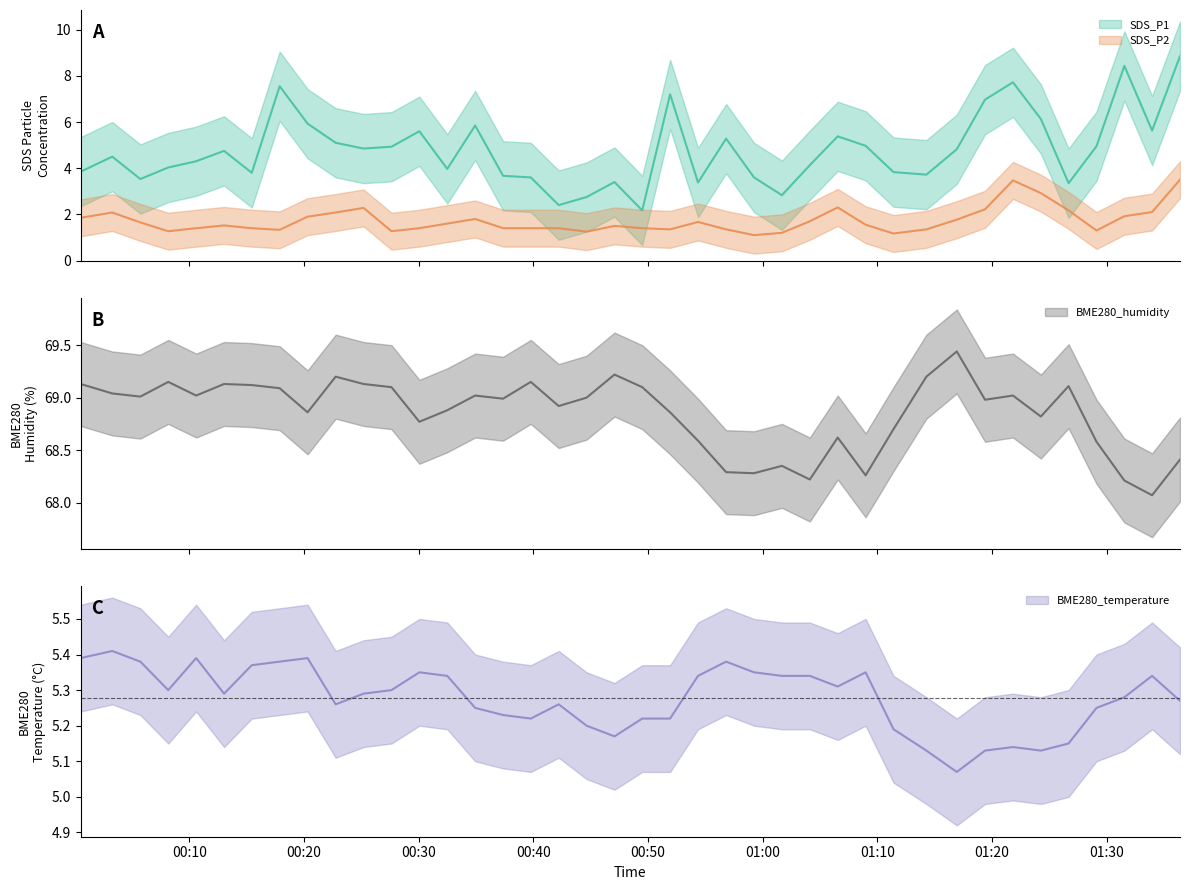

Reading right to left, list all the values displayed in this chart.

SDS_P1: 2021/03/14 01:36:23=8.8	2021/03/14 01:33:57=5.6	2021/03/14 01:31:32=8.4	2021/03/14 01:29:06=5.0	2021/03/14 01:26:40=3.4	2021/03/14 01:24:15=6.1	2021/03/14 01:21:49=7.7	2021/03/14 01:19:23=7.0	2021/03/14 01:16:55=4.8	2021/03/14 01:14:16=3.7	2021/03/14 01:11:24=3.8	2021/03/14 01:08:58=5.0	2021/03/14 01:06:32=5.4	2021/03/14 01:04:06=4.1	2021/03/14 01:01:40=2.8	2021/03/14 00:59:14=3.6	2021/03/14 00:56:48=5.3	2021/03/14 00:54:21=3.4	2021/03/14 00:51:55=7.2	2021/03/14 00:49:29=2.2	2021/03/14 00:47:04=3.4	2021/03/14 00:44:38=2.8	2021/03/14 00:42:12=2.4	2021/03/14 00:39:46=3.6	2021/03/14 00:37:21=3.7	2021/03/14 00:34:55=5.8	2021/03/14 00:32:29=4.0	2021/03/14 00:30:03=5.6	2021/03/14 00:27:37=4.9	2021/03/14 00:25:11=4.8	2021/03/14 00:22:45=5.1	2021/03/14 00:20:18=5.9	2021/03/14 00:17:52=7.5	2021/03/14 00:15:26=3.8	2021/03/14 00:13:01=4.8	2021/03/14 00:10:35=4.3	2021/03/14 00:08:09=4.0	2021/03/14 00:05:43=3.5	2021/03/14 00:03:16=4.5	2021/03/14 00:00:31=3.9
SDS_P2: 2021/03/14 01:36:23=3.5	2021/03/14 01:33:57=2.1	2021/03/14 01:31:32=1.9	2021/03/14 01:29:06=1.3	2021/03/14 01:26:40=2.2	2021/03/14 01:24:15=2.9	2021/03/14 01:21:49=3.5	2021/03/14 01:19:23=2.2	2021/03/14 01:16:55=1.8	2021/03/14 01:14:16=1.4	2021/03/14 01:11:24=1.2	2021/03/14 01:08:58=1.6	2021/03/14 01:06:32=2.3	2021/03/14 01:04:06=1.7	2021/03/14 01:01:40=1.2	2021/03/14 00:59:14=1.1	2021/03/14 00:56:48=1.4	2021/03/14 00:54:21=1.7	2021/03/14 00:51:55=1.4	2021/03/14 00:49:29=1.4	2021/03/14 00:47:04=1.5	2021/03/14 00:44:38=1.2	2021/03/14 00:42:12=1.4	2021/03/14 00:39:46=1.4	2021/03/14 00:37:21=1.4	2021/03/14 00:34:55=1.8	2021/03/14 00:32:29=1.6	2021/03/14 00:30:03=1.4	2021/03/14 00:27:37=1.3	2021/03/14 00:25:11=2.3	2021/03/14 00:22:45=2.1	2021/03/14 00:20:18=1.9	2021/03/14 00:17:52=1.3	2021/03/14 00:15:26=1.4	2021/03/14 00:13:01=1.5	2021/03/14 00:10:35=1.4	2021/03/14 00:08:09=1.3	2021/03/14 00:05:43=1.6	2021/03/14 00:03:16=2.1	2021/03/14 00:00:31=1.9
BME280_temperature: 2021/03/14 01:36:23=5.3	2021/03/14 01:33:57=5.3	2021/03/14 01:31:32=5.3	2021/03/14 01:29:06=5.2	2021/03/14 01:26:40=5.2	2021/03/14 01:24:15=5.1	2021/03/14 01:21:49=5.1	2021/03/14 01:19:23=5.1	2021/03/14 01:16:55=5.1	2021/03/14 01:14:16=5.1	2021/03/14 01:11:24=5.2	2021/03/14 01:08:58=5.3	2021/03/14 01:06:32=5.3	2021/03/14 01:04:06=5.3	2021/03/14 01:01:40=5.3	2021/03/14 00:59:14=5.3	2021/03/14 00:56:48=5.4	2021/03/14 00:54:21=5.3	2021/03/14 00:51:55=5.2	2021/03/14 00:49:29=5.2	2021/03/14 00:47:04=5.2	2021/03/14 00:44:38=5.2	2021/03/14 00:42:12=5.3	2021/03/14 00:39:46=5.2	2021/03/14 00:37:21=5.2	2021/03/14 00:34:55=5.2	2021/03/14 00:32:29=5.3	2021/03/14 00:30:03=5.3	2021/03/14 00:27:37=5.3	2021/03/14 00:25:11=5.3	2021/03/14 00:22:45=5.3	2021/03/14 00:20:18=5.4	2021/03/14 00:17:52=5.4	2021/03/14 00:15:26=5.4	2021/03/14 00:13:01=5.3	2021/03/14 00:10:35=5.4	2021/03/14 00:08:09=5.3	2021/03/14 00:05:43=5.4	2021/03/14 00:03:16=5.4	2021/03/14 00:00:31=5.4
BME280_humidity: 2021/03/14 01:36:23=68.4	2021/03/14 01:33:57=68.1	2021/03/14 01:31:32=68.2	2021/03/14 01:29:06=68.6	2021/03/14 01:26:40=69.1	2021/03/14 01:24:15=68.8	2021/03/14 01:21:49=69.0	2021/03/14 01:19:23=69.0	2021/03/14 01:16:55=69.4	2021/03/14 01:14:16=69.2	2021/03/14 01:11:24=68.7	2021/03/14 01:08:58=68.3	2021/03/14 01:06:32=68.6	2021/03/14 01:04:06=68.2	2021/03/14 01:01:40=68.3	2021/03/14 00:59:14=68.3	2021/03/14 00:56:48=68.3	2021/03/14 00:54:21=68.6	2021/03/14 00:51:55=68.9	2021/03/14 00:49:29=69.1	2021/03/14 00:47:04=69.2	2021/03/14 00:44:38=69.0	2021/03/14 00:42:12=68.9	2021/03/14 00:39:46=69.2	2021/03/14 00:37:21=69.0	2021/03/14 00:34:55=69.0	2021/03/14 00:32:29=68.9	2021/03/14 00:30:03=68.8	2021/03/14 00:27:37=69.1	2021/03/14 00:25:11=69.1	2021/03/14 00:22:45=69.2	2021/03/14 00:20:18=68.9	2021/03/14 00:17:52=69.1	2021/03/14 00:15:26=69.1	2021/03/14 00:13:01=69.1	2021/03/14 00:10:35=69.0	2021/03/14 00:08:09=69.2	2021/03/14 00:05:43=69.0	2021/03/14 00:03:16=69.0	2021/03/14 00:00:31=69.1